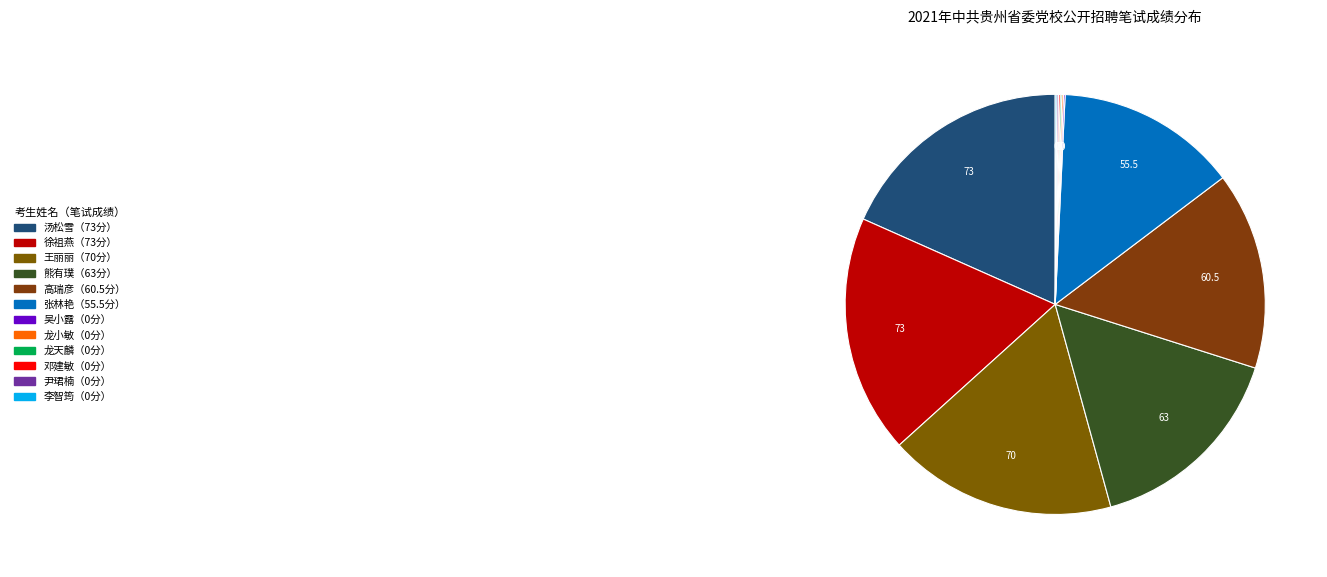

What is the largest slice in the pie chart?

汤松雪